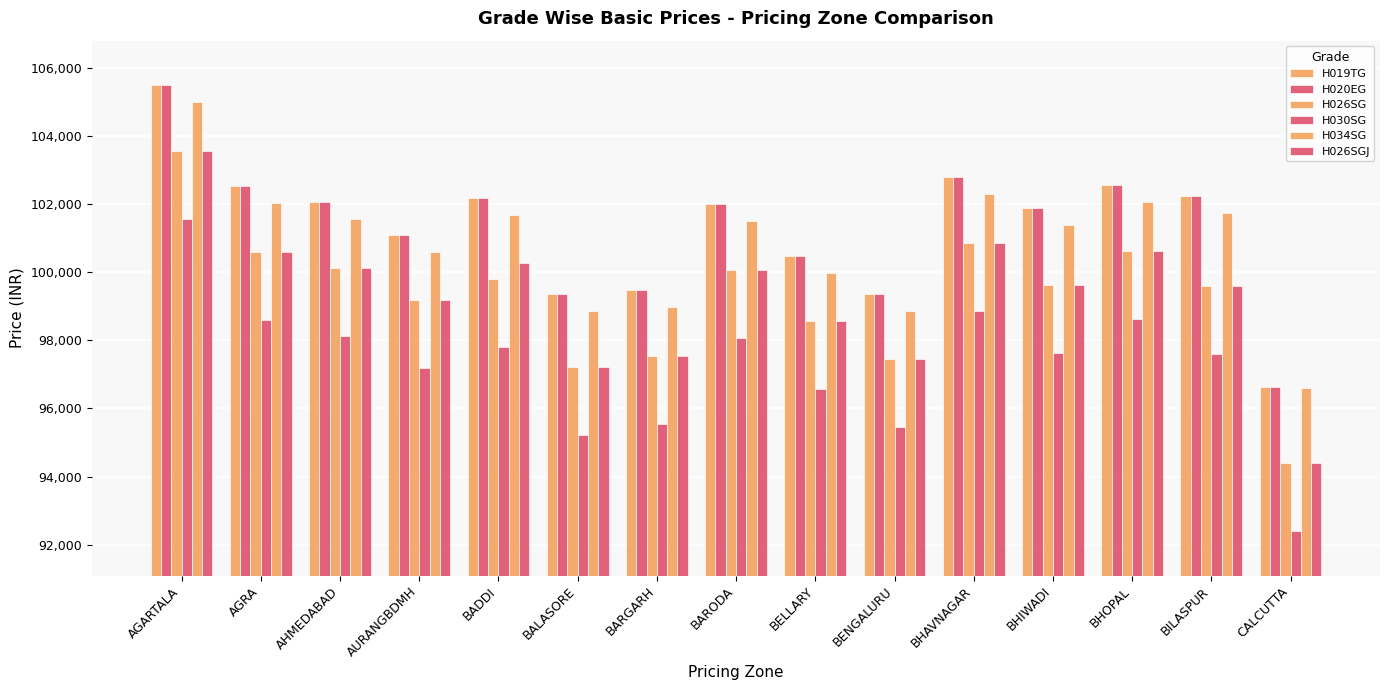

Are the bars grouped side by side (vs. stacked)?

Yes